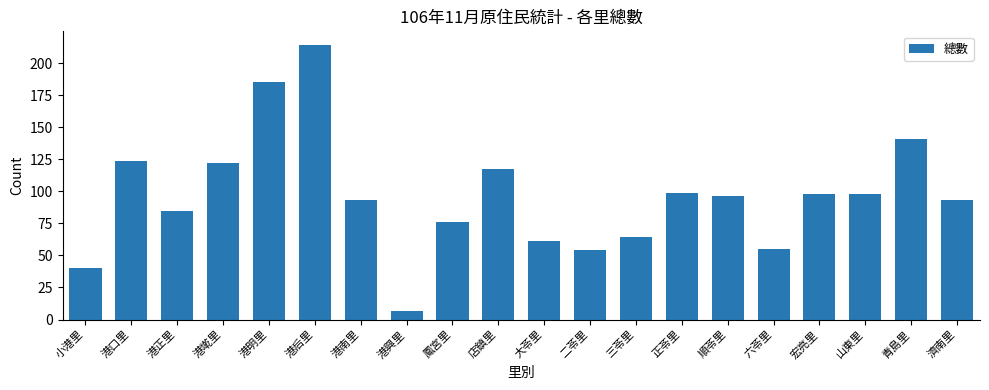

How many categories are shown in the chart?

20